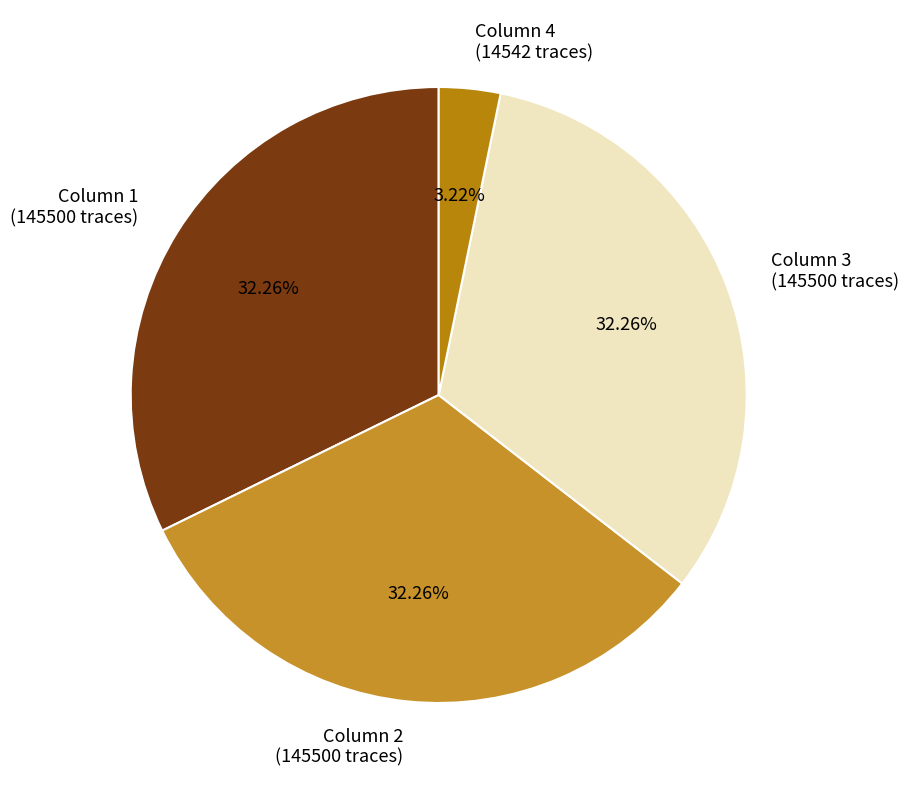

Count the number of slices in the pie.

4